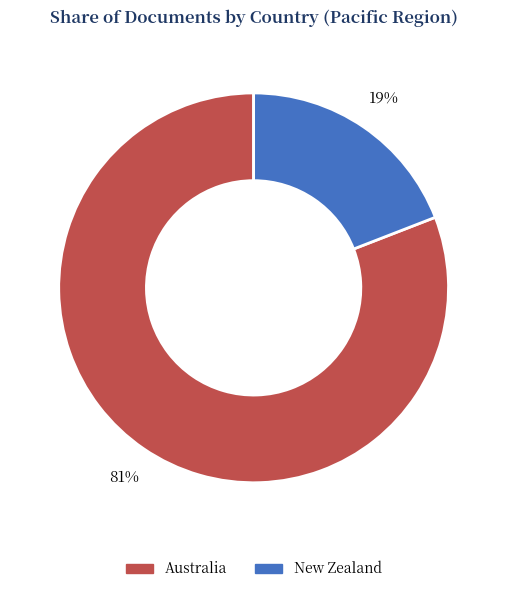

Is there any slice that represents more than half of the pie?

Yes